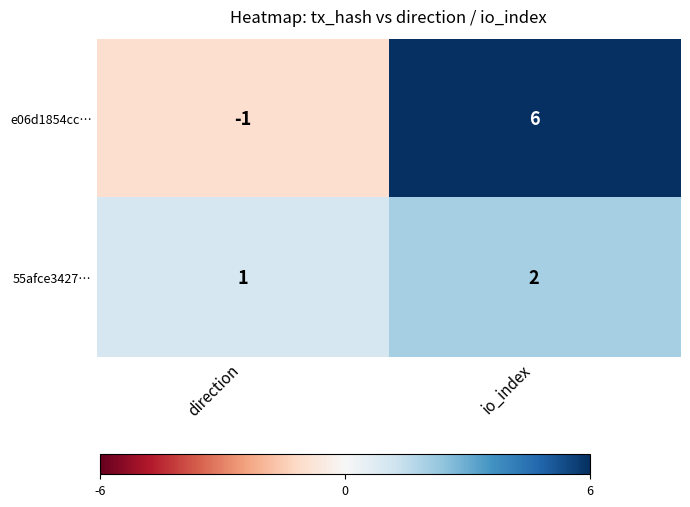

At io_index, list the series in order from smallest to largest.

55afce3427…, e06d1854cc…